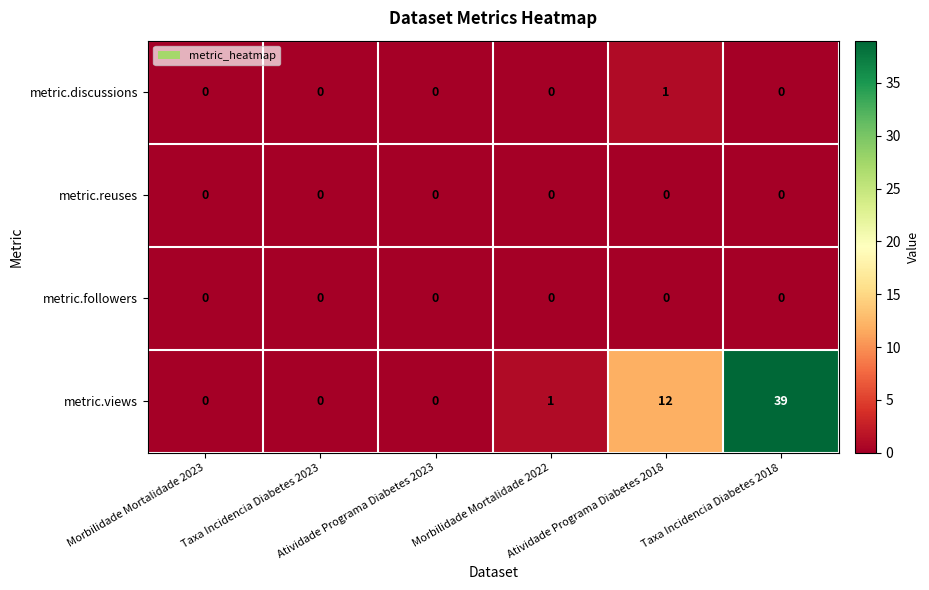

Which series has the widest spread of values?

metric.views